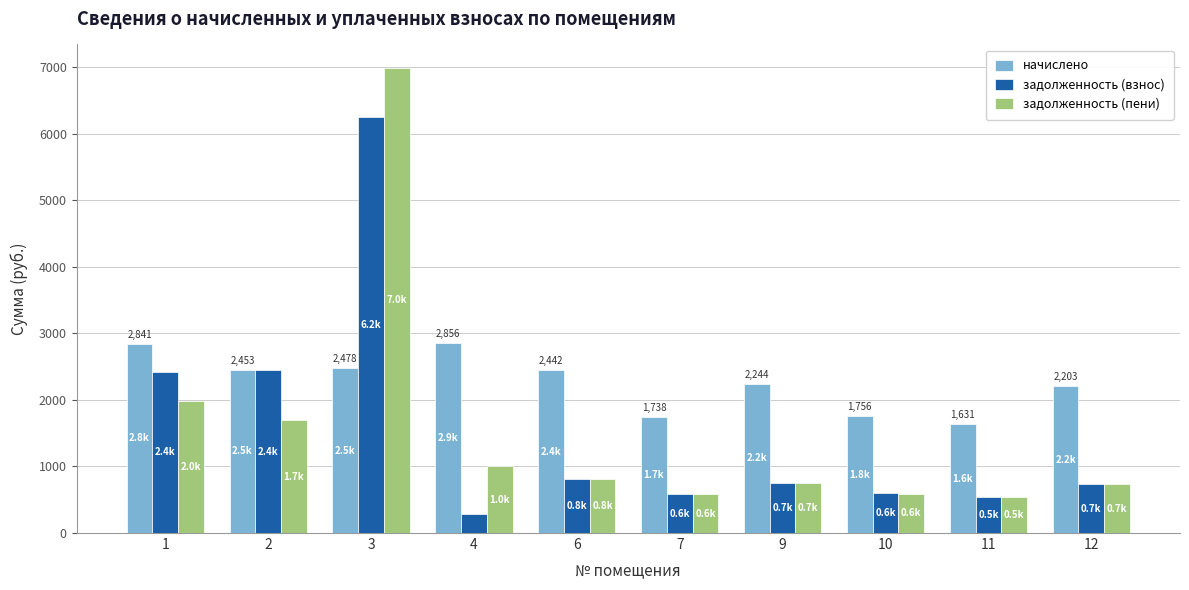

How many distinct data groups are displayed?

3